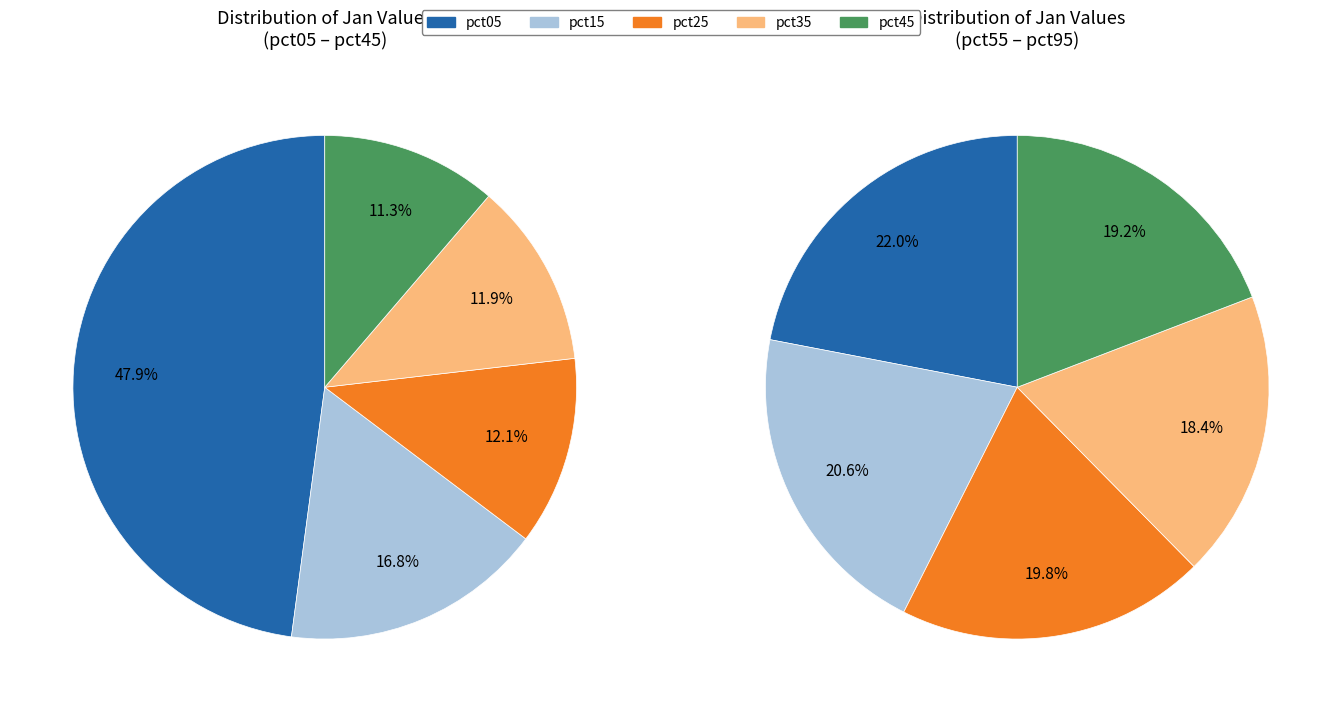

How many slices are in this pie chart?

10